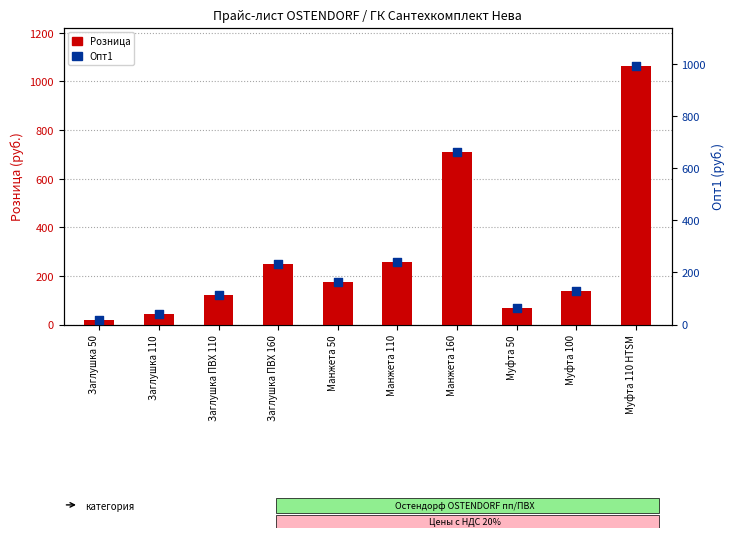

What are all the series names shown in the legend?

Розница, Опт1